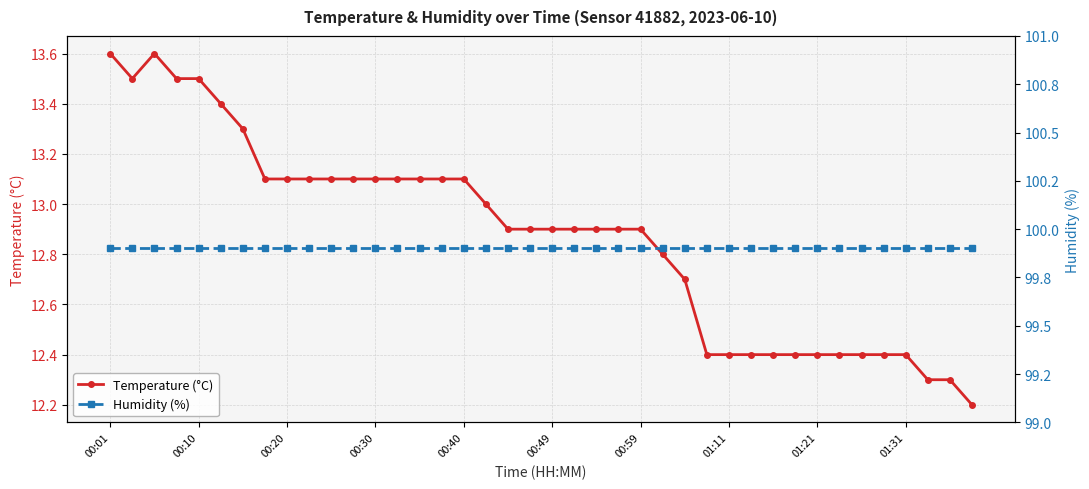

List the series in order of their overall mean, highest first.

Humidity (%), Temperature (°C)